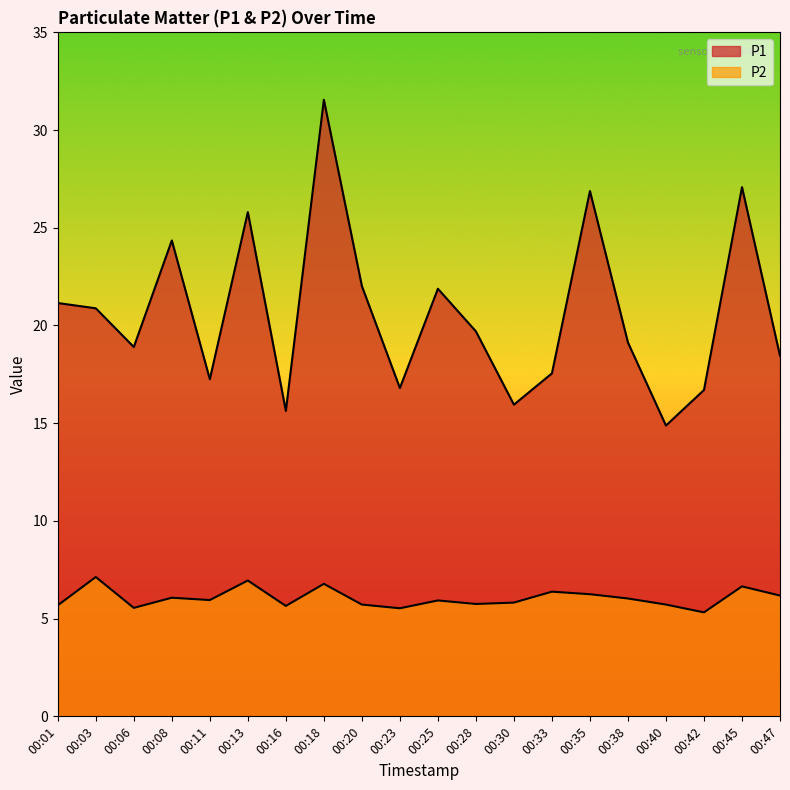

What is the spread (max minus min) of values at 00:28?

13.9